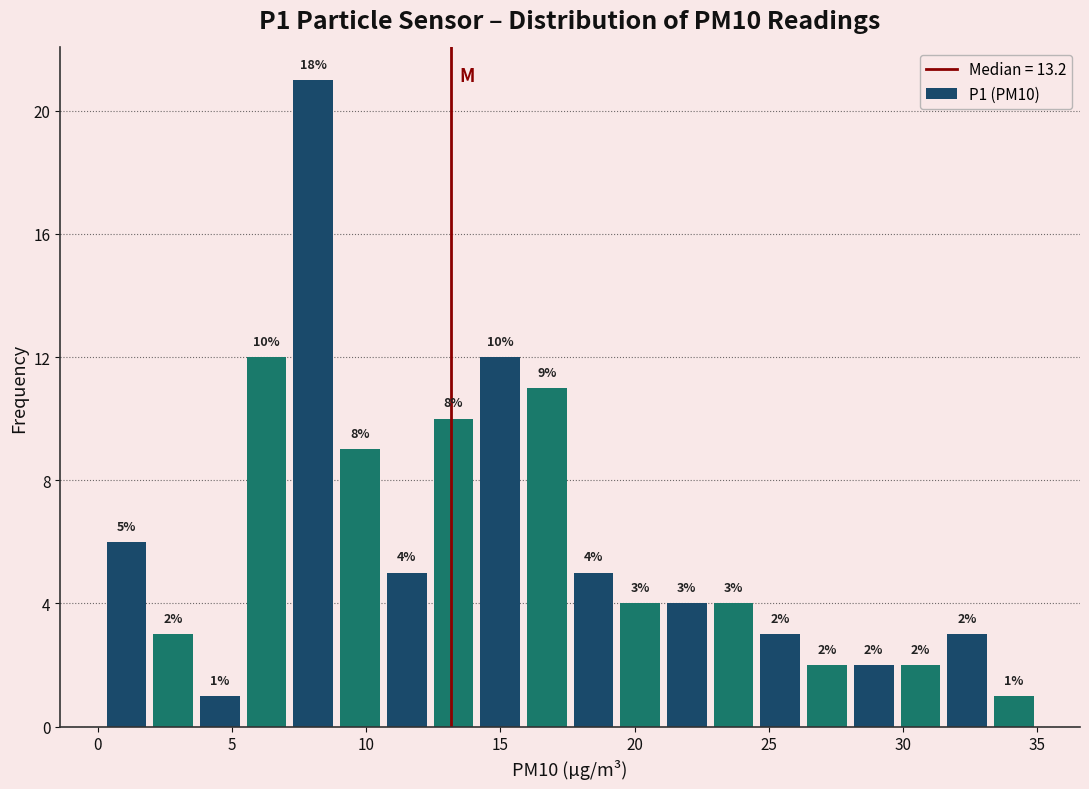

Around what value on the x-axis is the tallest bar? Give the approximate position of its centre, as read against the axis.

8.0